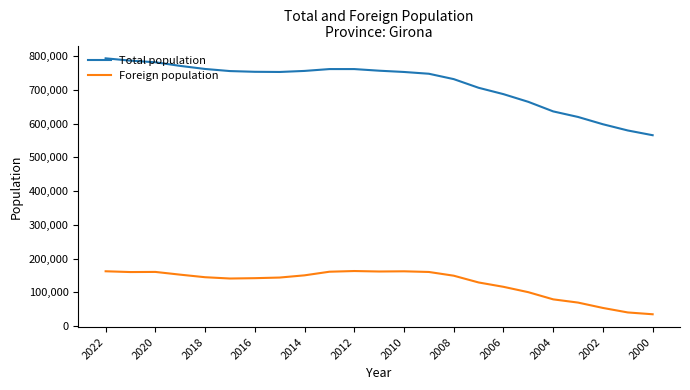

What is the highest value of the Foreign population series?

163068